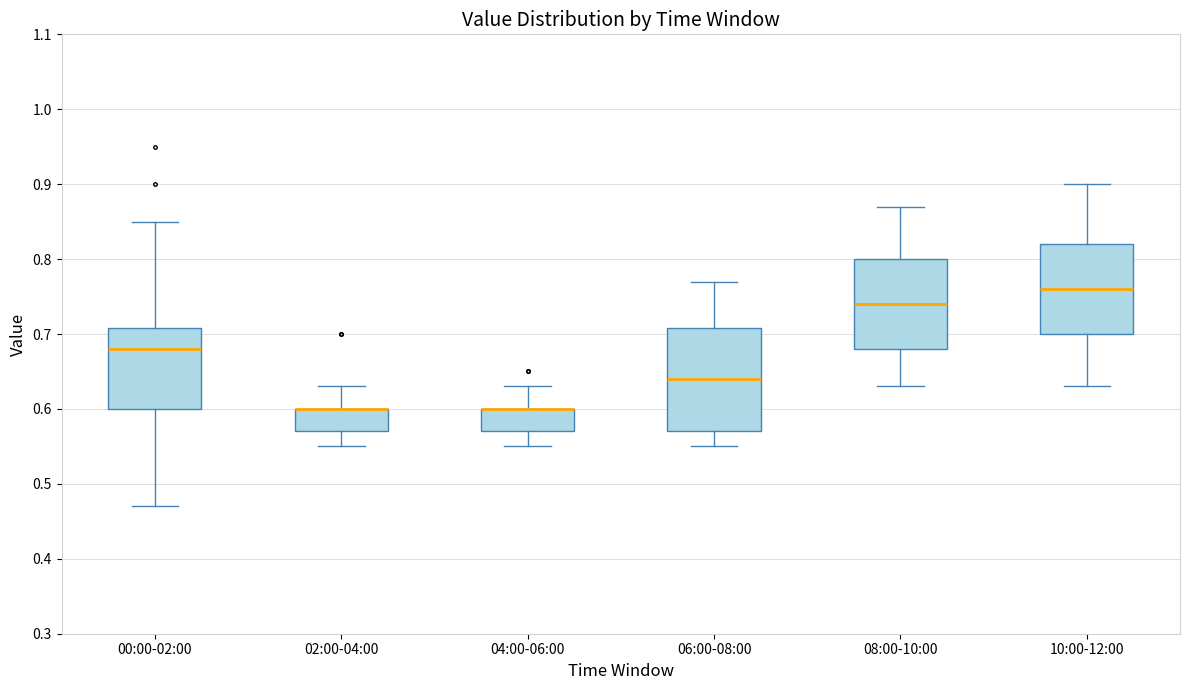

Reading left to right, read every box against the y-axis: the position of its median line, the range the box covers, and the ends of its whiskers. The values are not printed on the chart, so give them approximately, as read against the axis.

00:00-02:00: median 0.68, box 0.60 to 0.71, whiskers 0.47 to 0.85
02:00-04:00: median 0.60 (drawn on the box's upper edge), box 0.57 to 0.60, whiskers 0.55 to 0.63
04:00-06:00: median 0.60 (drawn on the box's upper edge), box 0.57 to 0.60, whiskers 0.55 to 0.63
06:00-08:00: median 0.64, box 0.57 to 0.71, whiskers 0.55 to 0.77
08:00-10:00: median 0.74, box 0.68 to 0.80, whiskers 0.63 to 0.87
10:00-12:00: median 0.76, box 0.70 to 0.82, whiskers 0.63 to 0.90